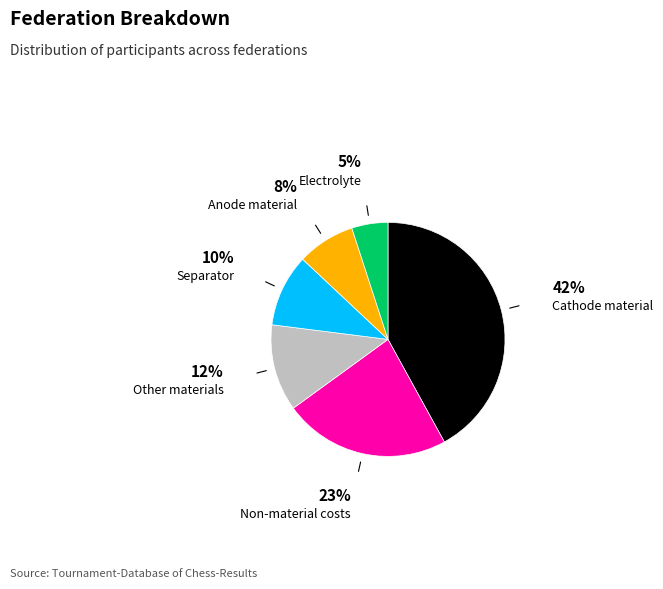

Approximately how many times larger is the value at Other materials compared to Separator?

1.2